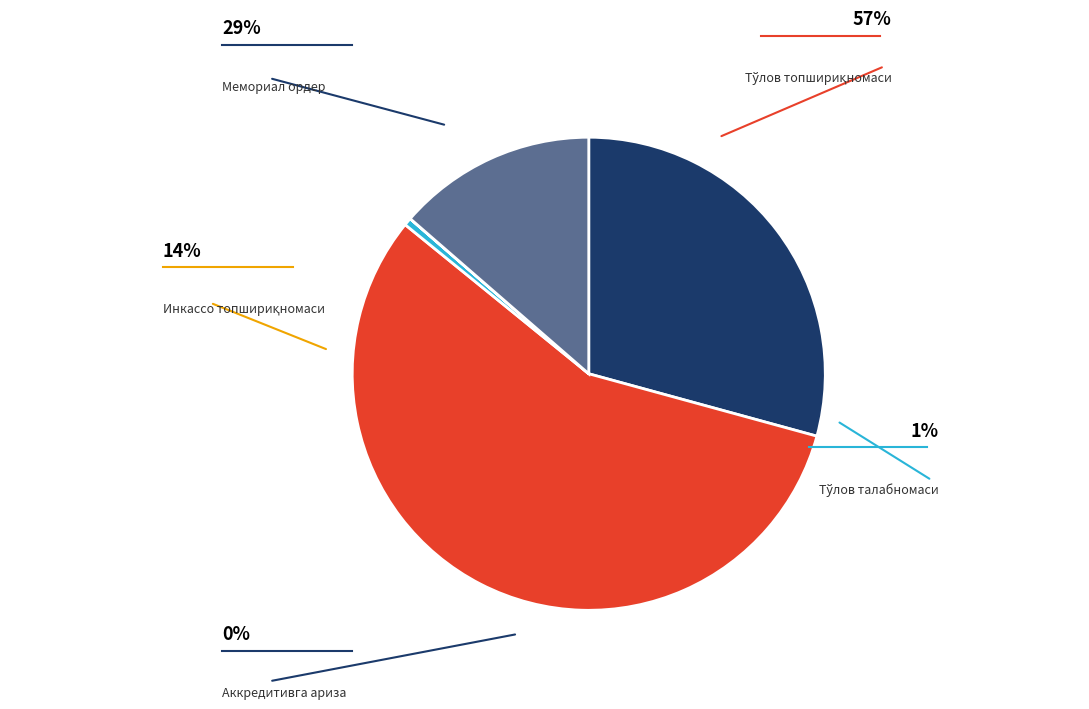

Which slice is the largest?

Тўлов топшириқномаси (сони)